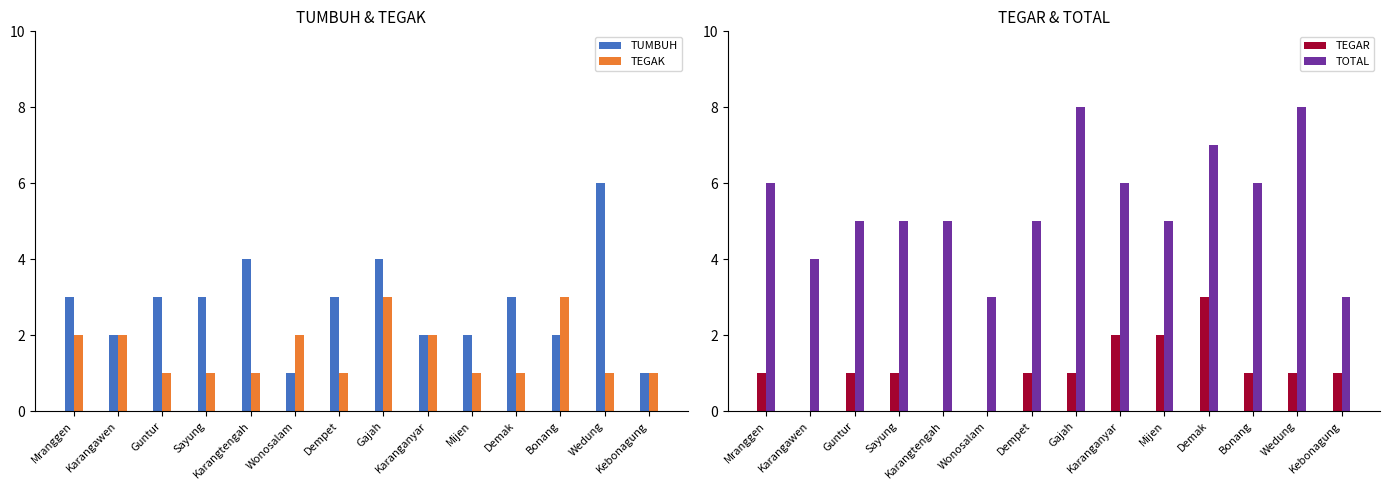

Which series has the largest total across all categories?

TOTAL